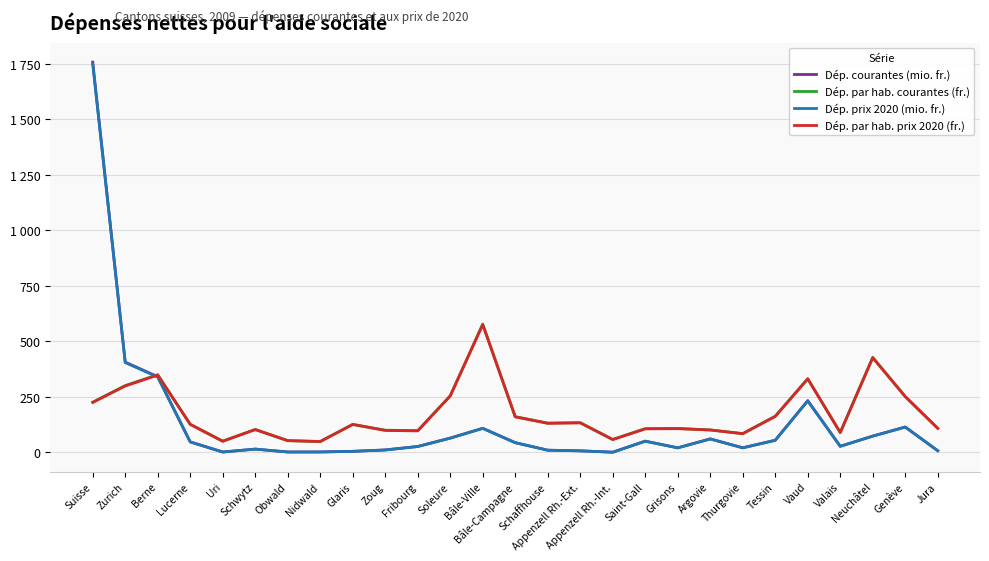

True or false: Dép. prix 2020 (mio. fr.) has a value of 73.2 at Neuchâtel.

True